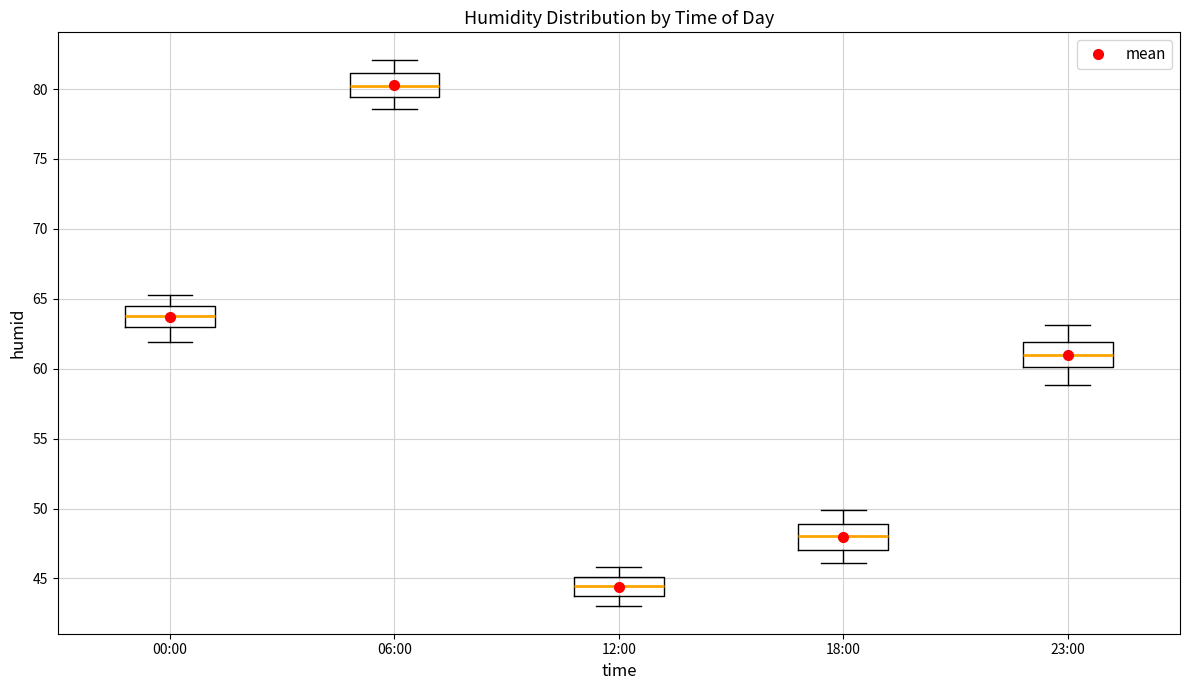

Reading left to right, transcribe this box plot: for each box, give where its median line is, the range the box spans, and where its two whiskers end, as read against the y-axis. The values are not printed on the chart, so give them approximately, as read against the axis.

00:00: median 64.0, box 63.0 to 64.5, whiskers 62.0 to 65.5
06:00: median 80.5, box 79.5 to 81.0, whiskers 78.5 to 82.0
12:00: median 44.5, box 43.5 to 45.0, whiskers 43.0 to 46.0
18:00: median 48.0, box 47.0 to 49.0, whiskers 46.0 to 50.0
23:00: median 61.0, box 60.0 to 62.0, whiskers 59.0 to 63.0